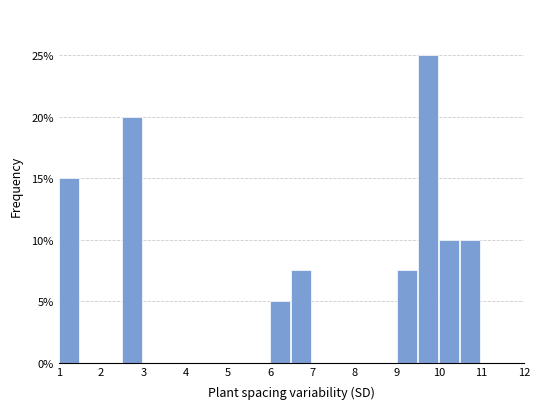

Reading left to right, transcribe this chart: for each bar, give the range it covers on the x-axis and its height. The values are not printed on the chart, so give them approximately, as read against the axis.

1.0 to 1.5: 15.0
1.5 to 2.0: 0
2.0 to 2.5: 0
2.5 to 3.0: 20.0
3.0 to 3.5: 0
3.5 to 4.0: 0
4.0 to 4.5: 0
4.5 to 5.0: 0
5.0 to 5.5: 0
5.5 to 6.0: 0
6.0 to 6.5: 5.0
6.5 to 7.0: 7.5
7.0 to 7.5: 0
7.5 to 8.0: 0
8.0 to 8.5: 0
8.5 to 9.0: 0
9.0 to 9.5: 7.5
9.5 to 10.0: 25.0
10.0 to 10.5: 10.0
10.5 to 11.0: 10.0